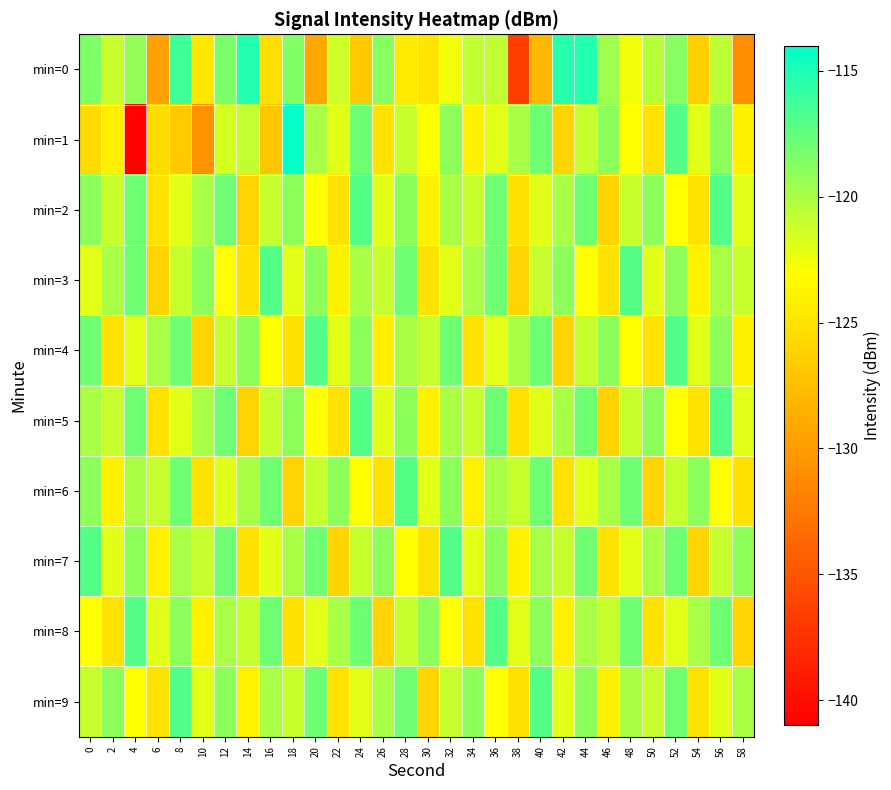

Which label corresponds to the smallest value in the chart?

4